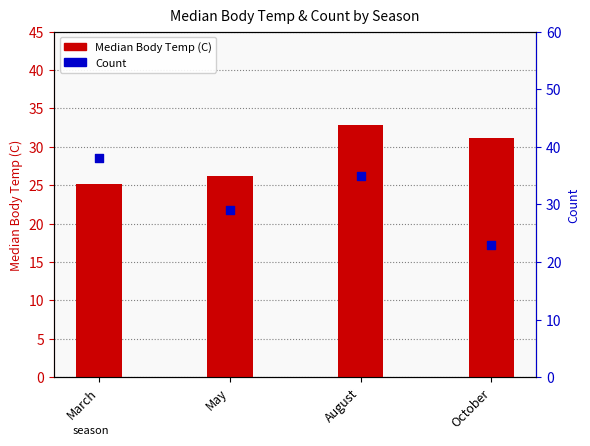

At which category is the sum across all series the highest?

August